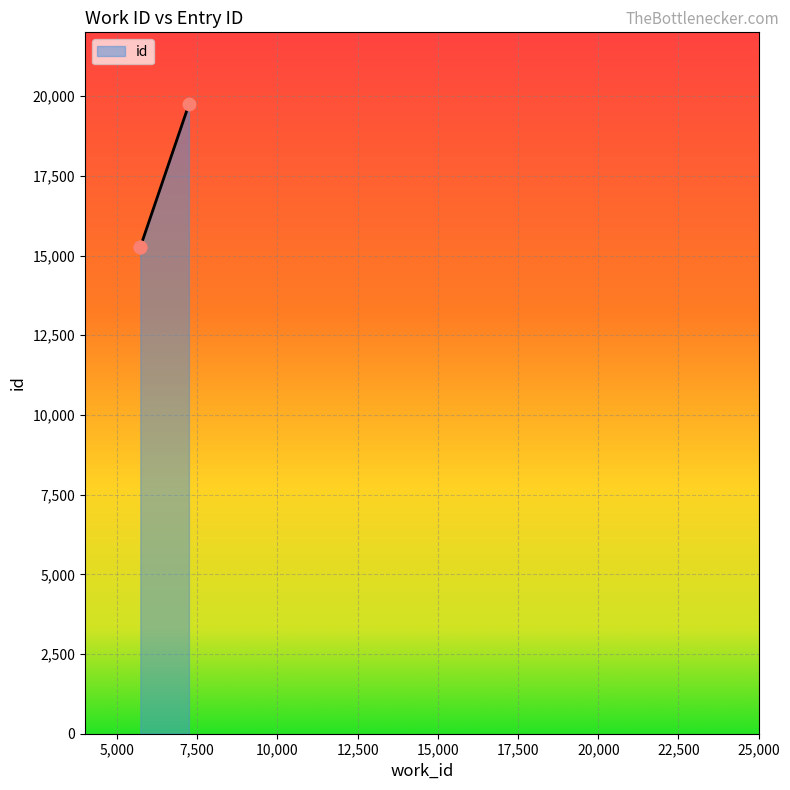

Approximately how many times larger is the value at 5728 compared to 7242?

0.8